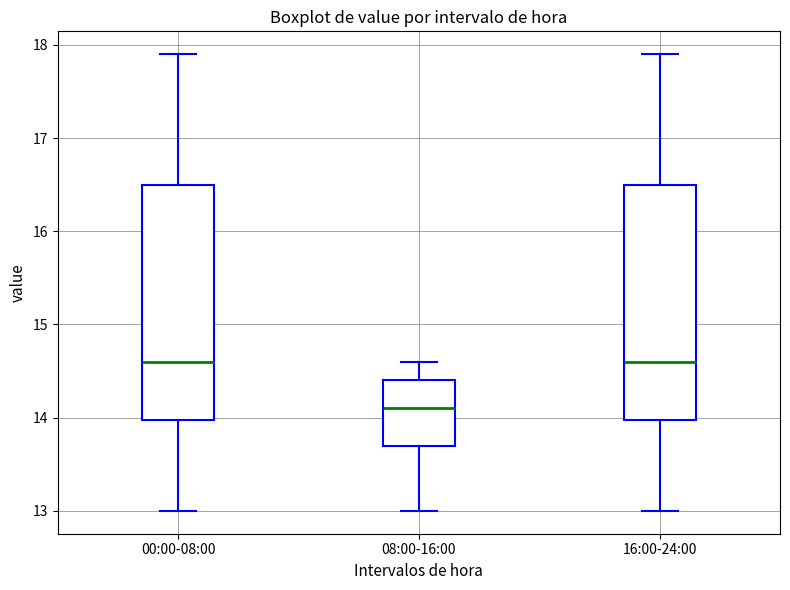

Where is the lower edge of the box for 08:00-16:00 on the y-axis? The values are not printed on the chart, so give them approximately, as read against the axis.

13.7